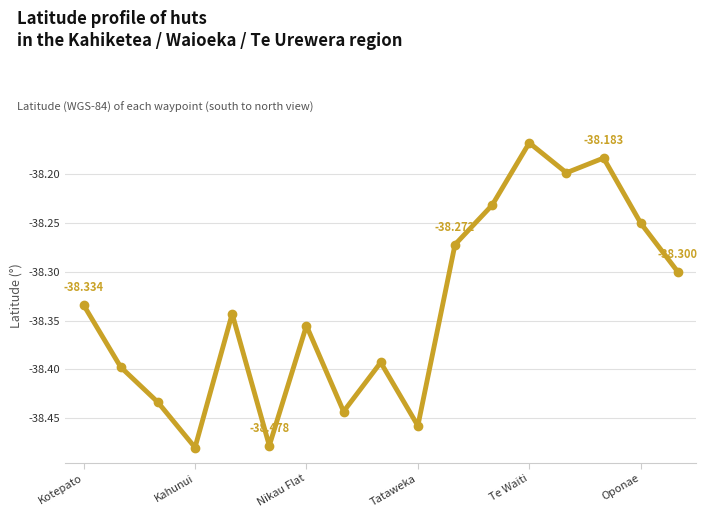

True or false: the data has more than 0 interior local peaks.

True